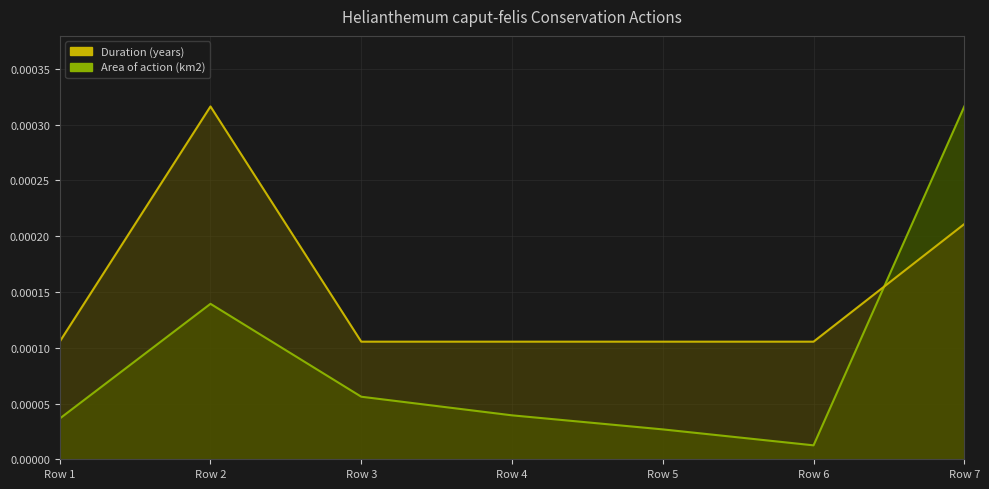

True or false: Duration (years) has a value of 0.0 at Row 2.

True